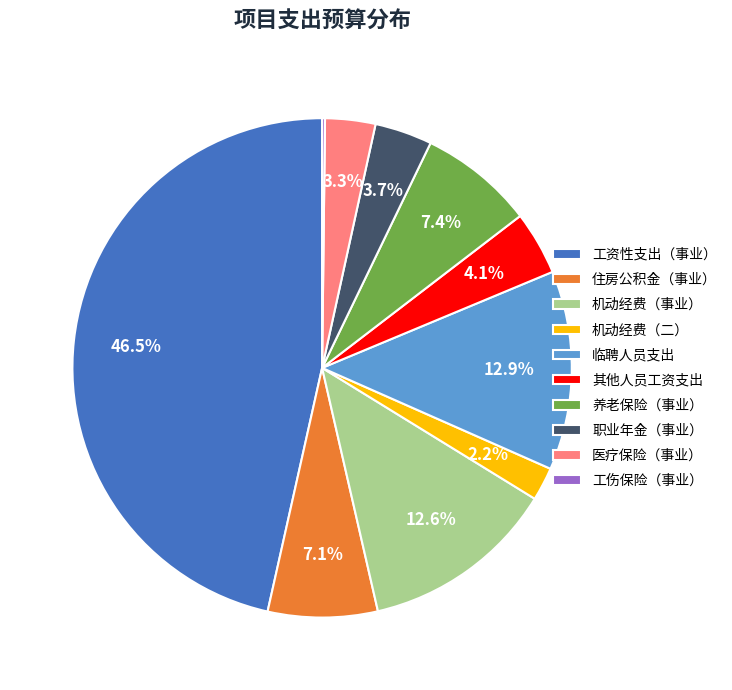

What percentage is NOT represented by 住房公积金（事业）?

92.9%